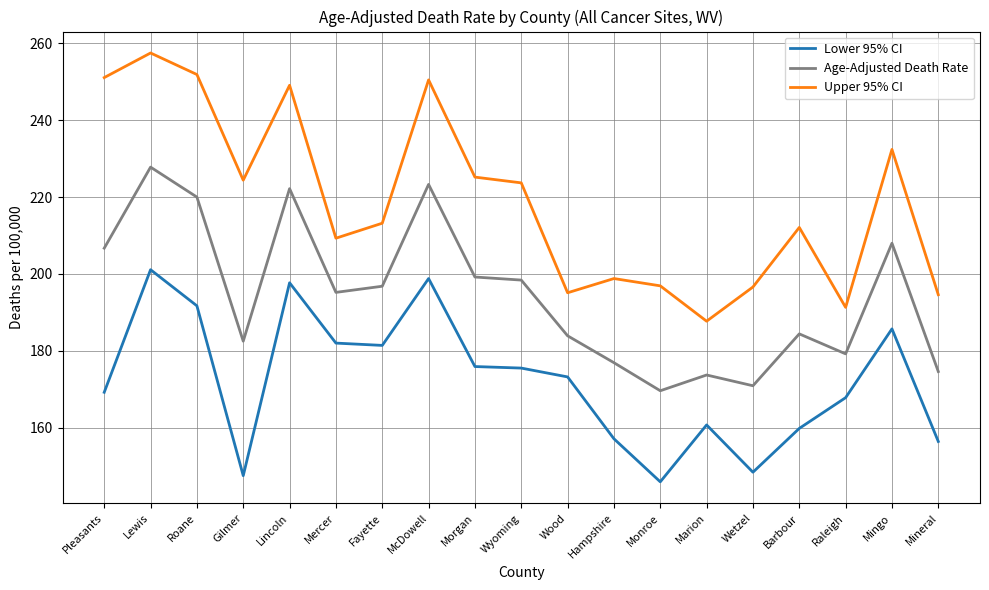

Rank the series by their average value, from lowest to highest.

Lower 95% CI, Age-Adjusted Death Rate, Upper 95% CI